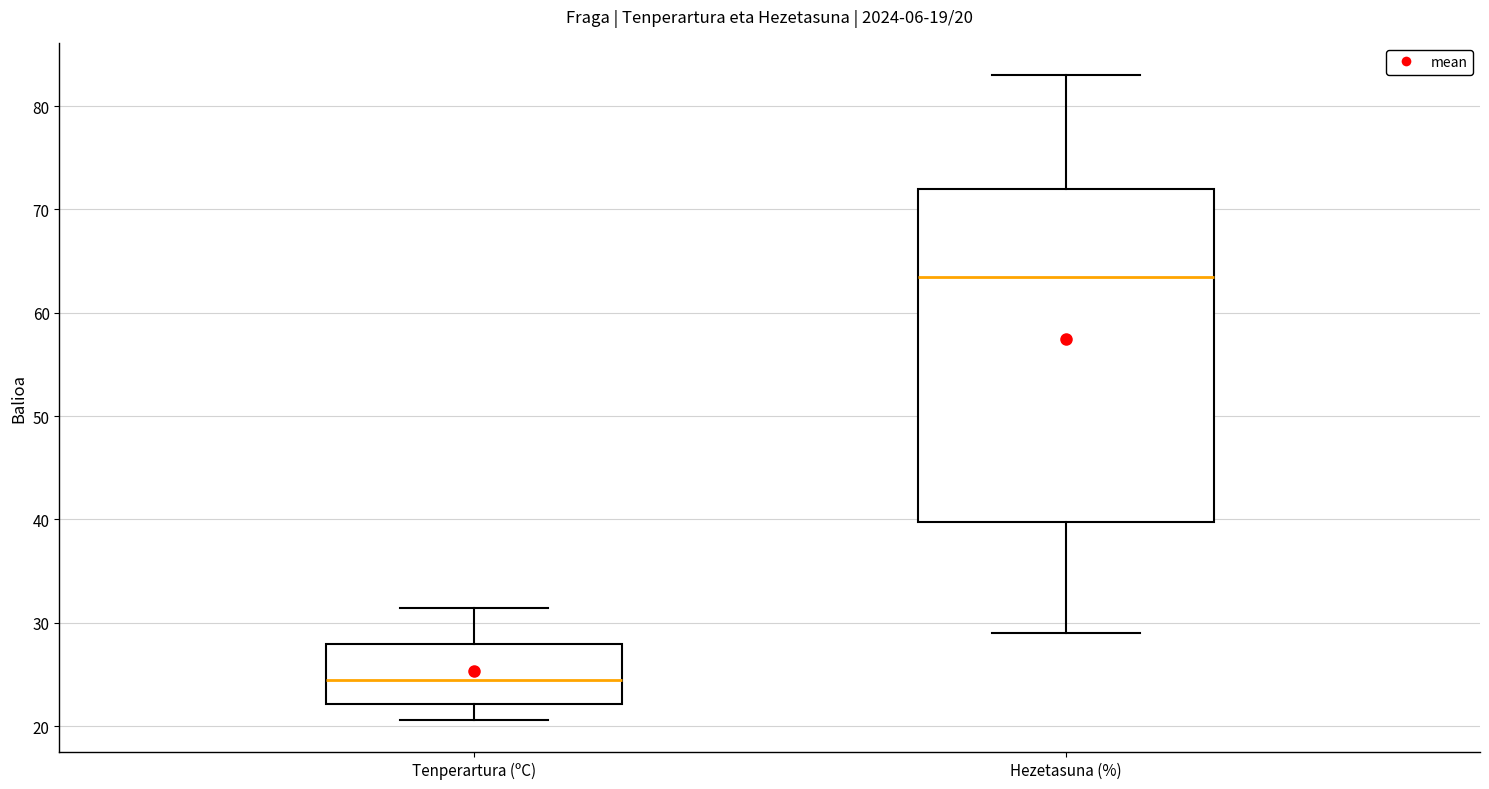

Which box is the tallest, from its lower edge to its upper edge?

Hezetasuna (%)